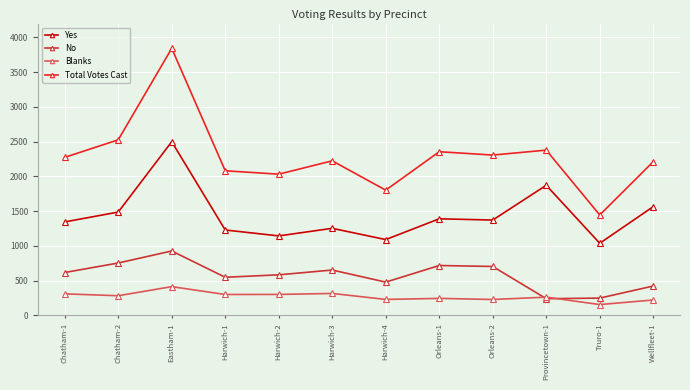

What is the difference between the maximum and second lowest values in the Yes series?

1408